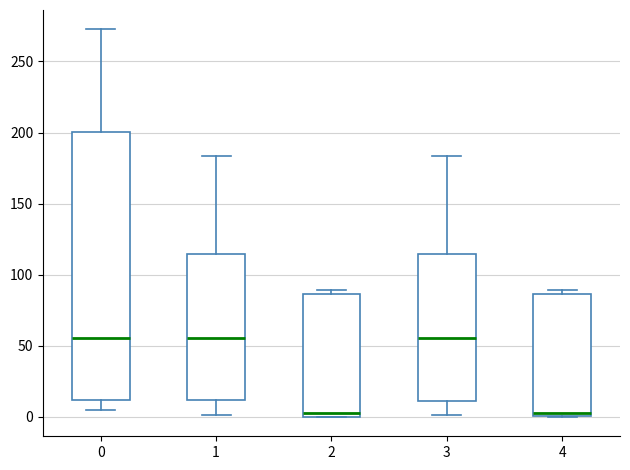

Reading left to right, read every box against the y-axis: the position of its median line, the range the box covers, and the ends of its whiskers. The values are not printed on the chart, so give them approximately, as read against the axis.

0: median 55, box 10 to 200, whiskers 5 to 275
1: median 55, box 10 to 115, whiskers 0 to 185
2: median 5, box 0 to 85, whiskers 0 to 90
3: median 55, box 10 to 115, whiskers 0 to 185
4: median 5, box 0 to 85, whiskers 0 to 90